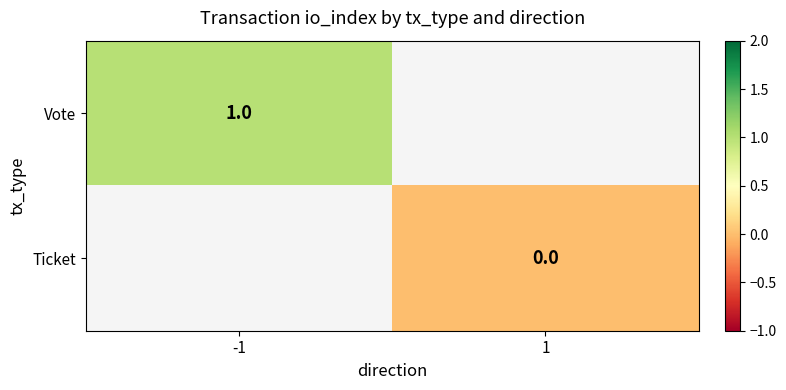

At which label is Vote closest to 1?

-1